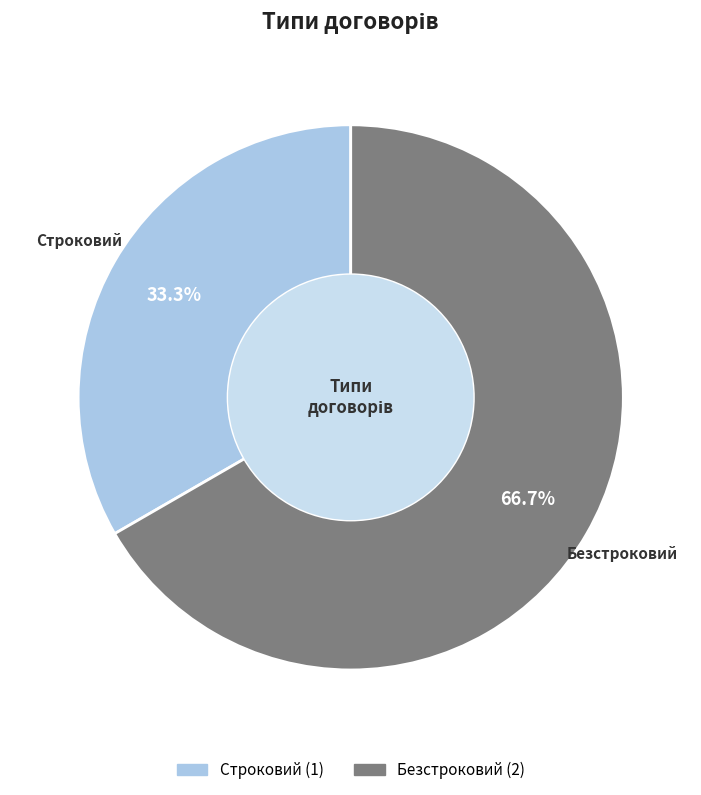

How many slices are in this pie chart?

2